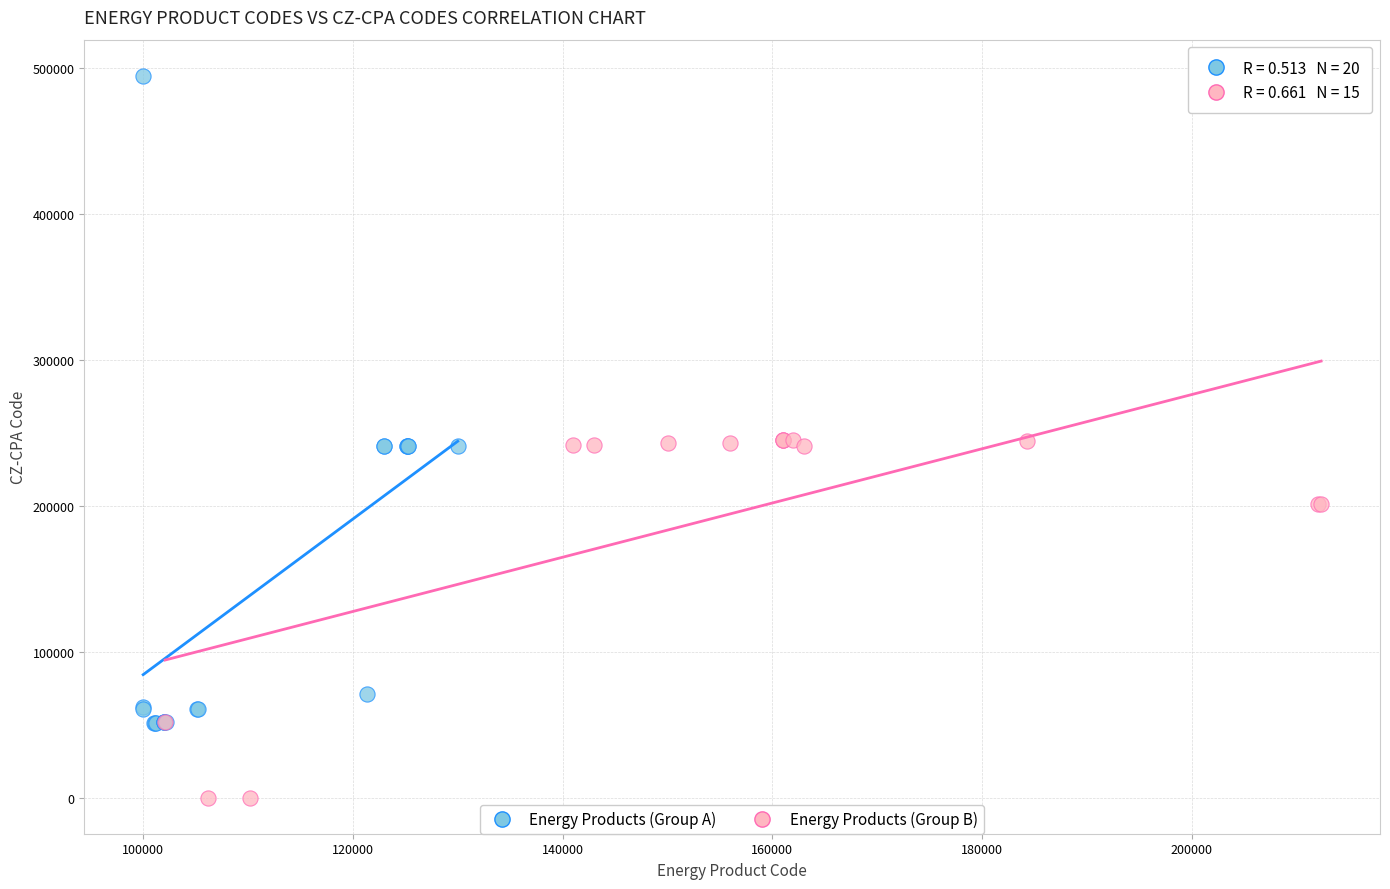

Which series has the largest Y range (max minus min)?

Energy Products (Group A)